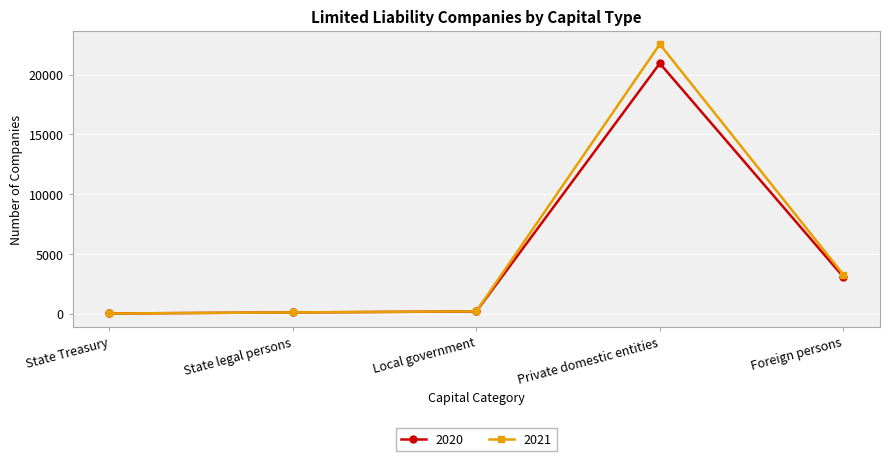

What is the smallest value displayed?

21